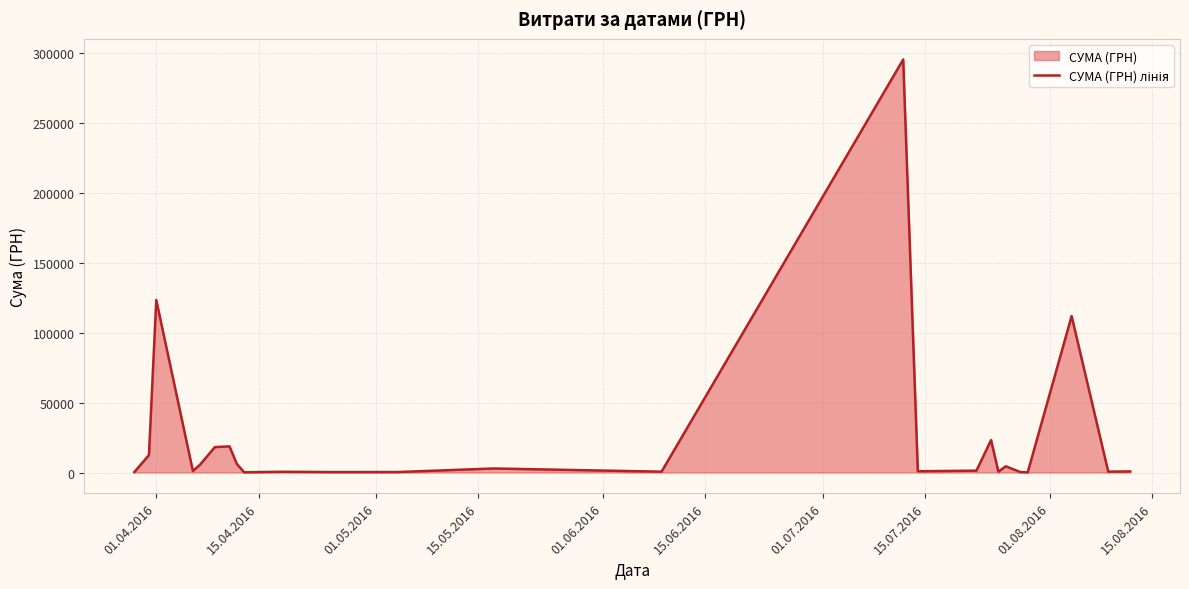

What is the difference between the maximum and minimum values?

295540.8